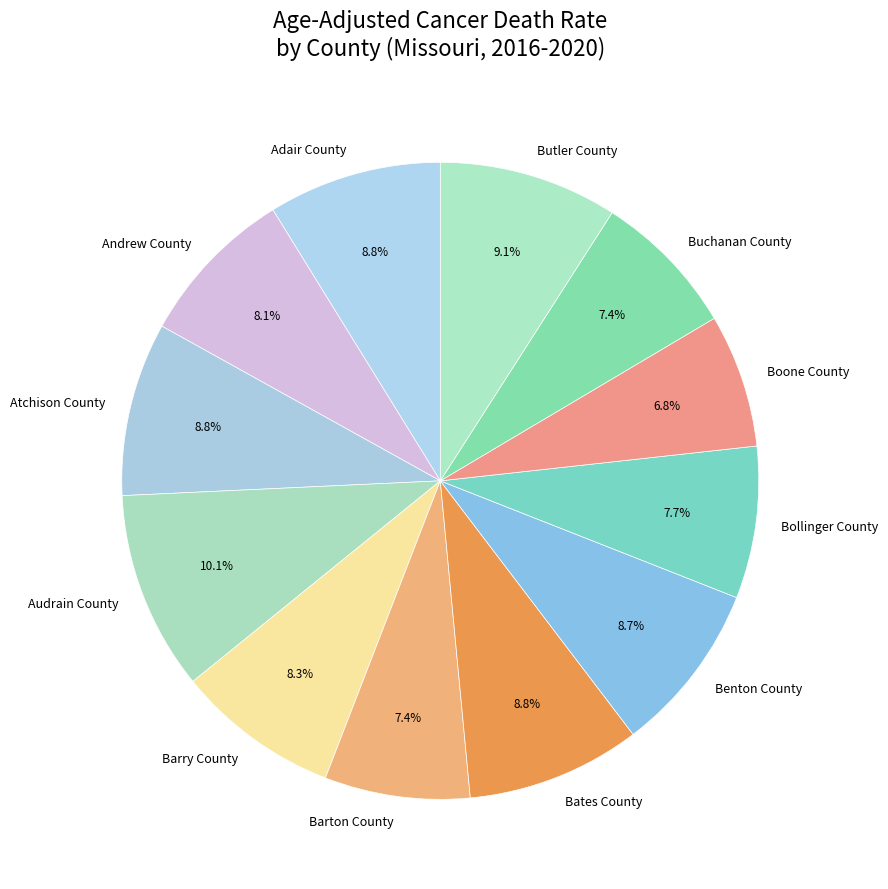

Between Adair County and Audrain County, which is larger?

Audrain County